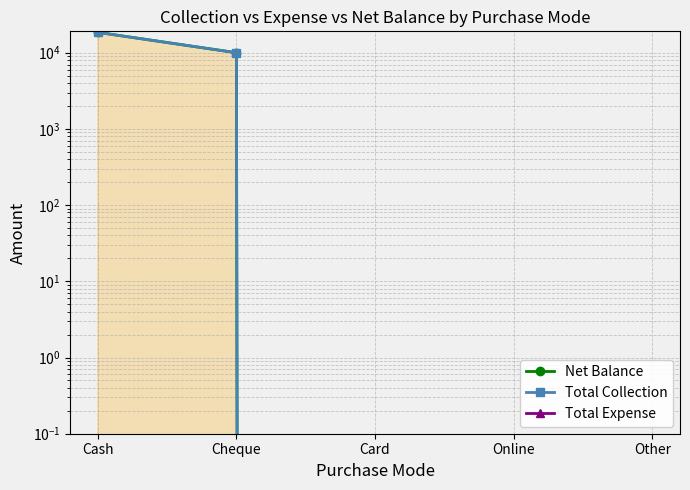

Reading right to left, what are all the values shown in this chart?

Net Balance: 0	0	0	10000	18500
Total Collection: 0	0	0	10000	18500
Total Expense: 0	0	0	0	0